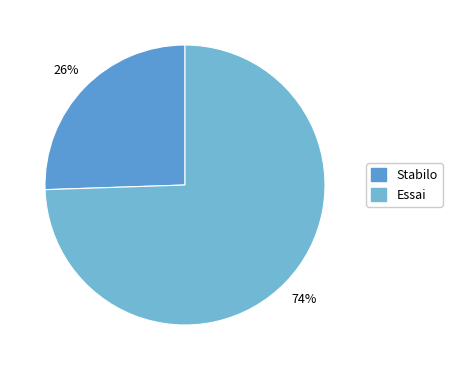

Which slice is the largest?

Essai